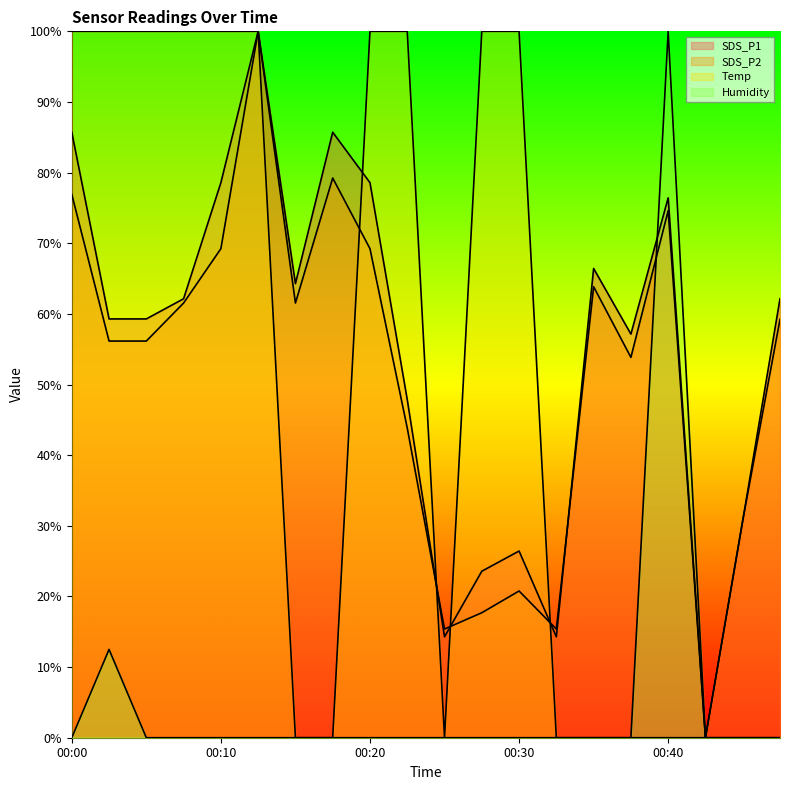

The value of Temp at 00:42 is 33.5. True or false?

False